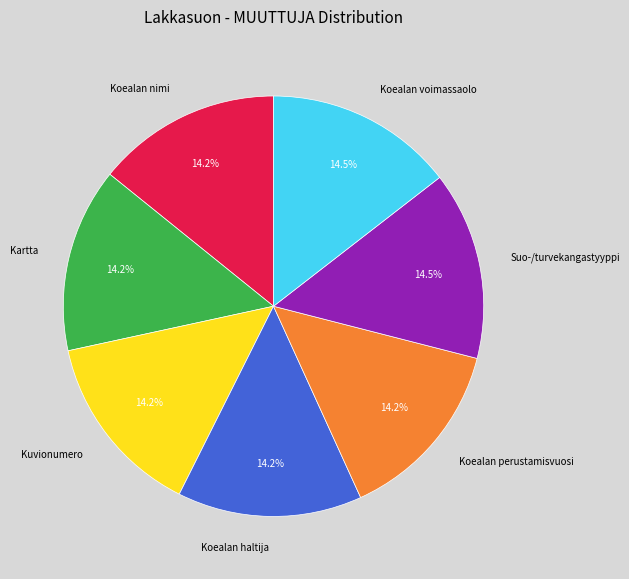

Is Koealan voimassaolo the majority of the pie?

No